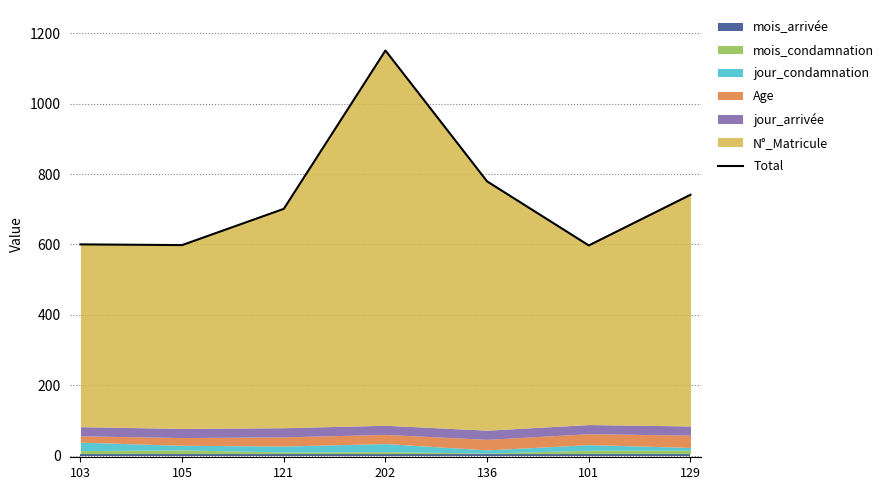

Rank the categories by value from highest to lowest.

202, 136, 129, 121, 103, 105, 101